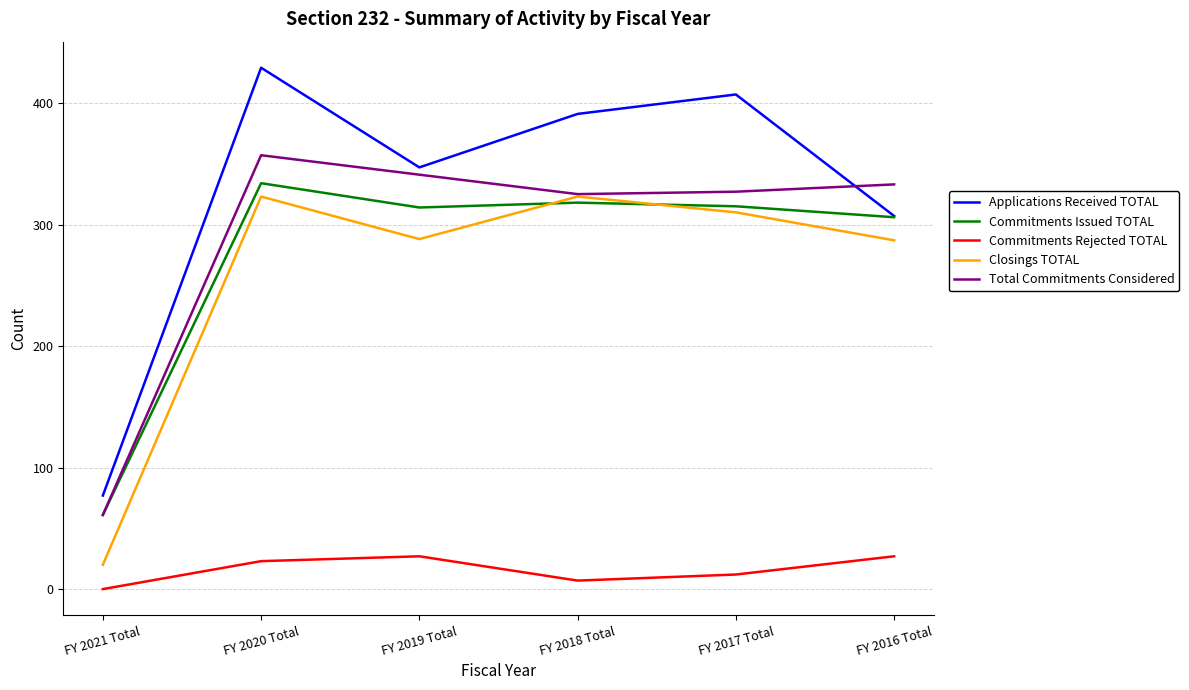

At which category does Total Commitments Considered reach its first local peak?

FY 2020 Total